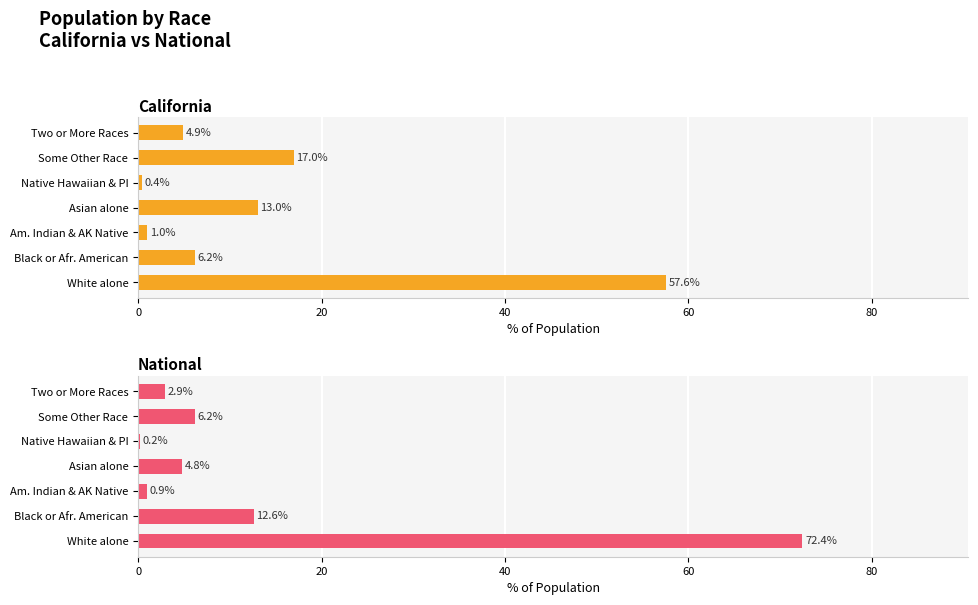

What is the highest value of the National series?

72.4